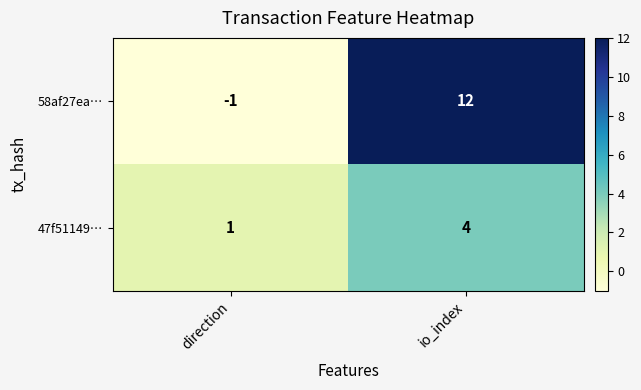

What is the spread (max minus min) of values at direction?

2